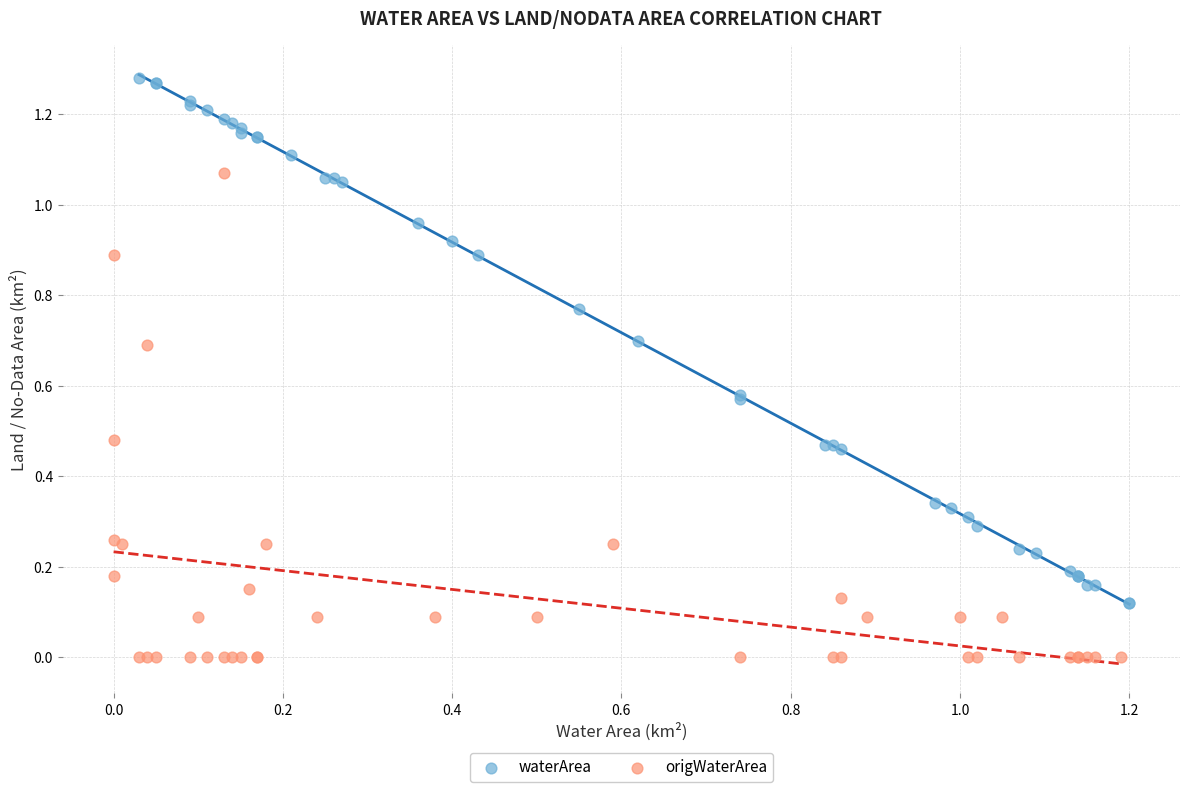

Which series contains the lowest Y value?

origWaterArea